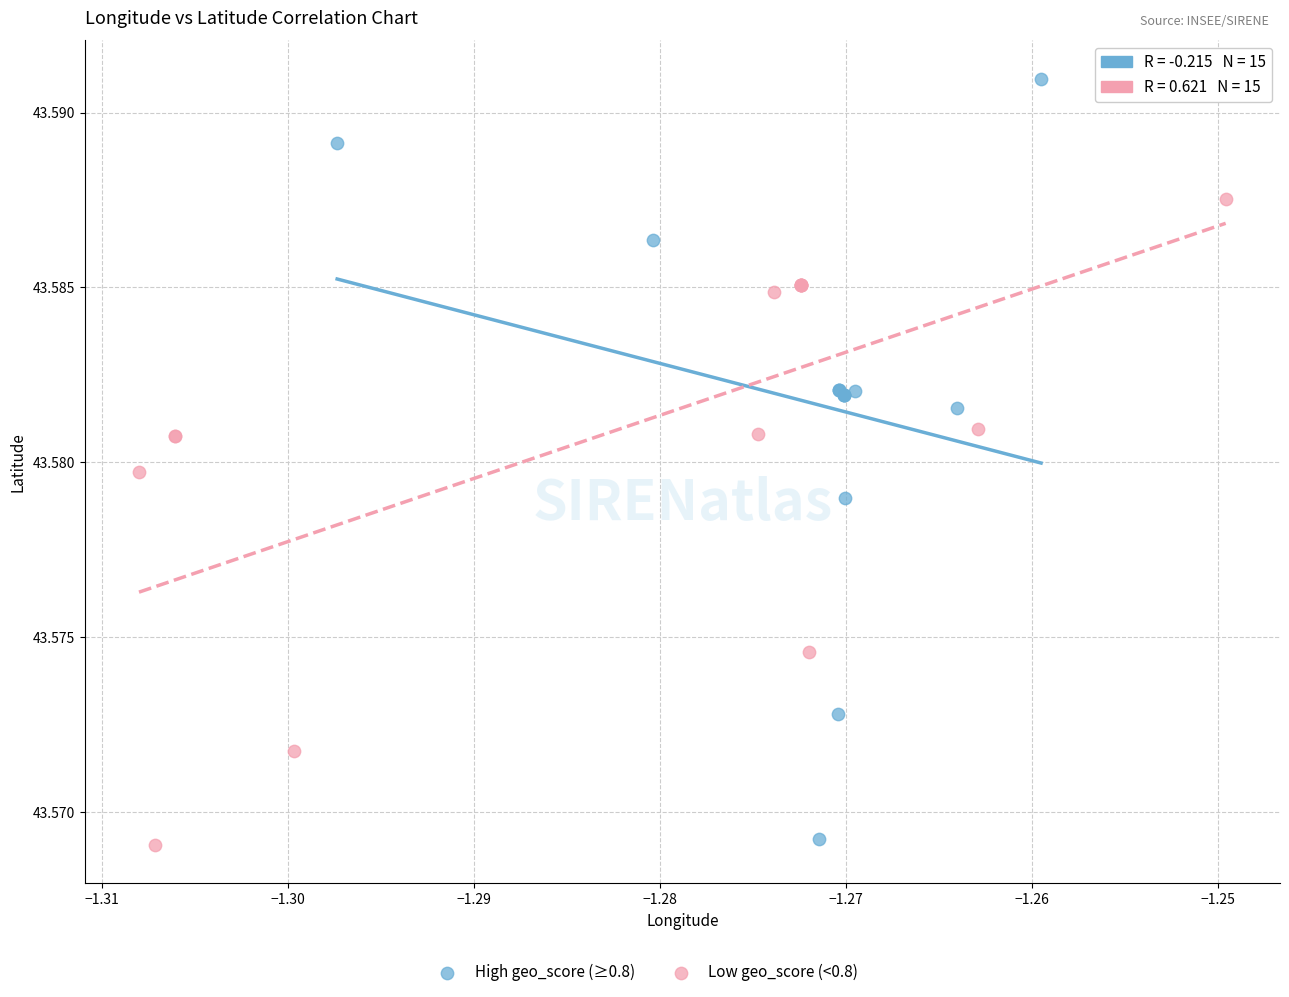

Which series has the largest Y range (max minus min)?

High geo_score (≥0.8)